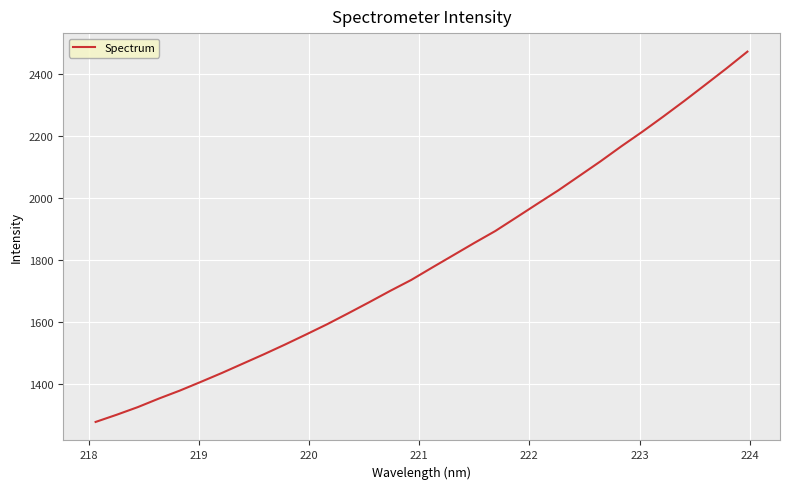

What is the smallest value displayed?

1279.5